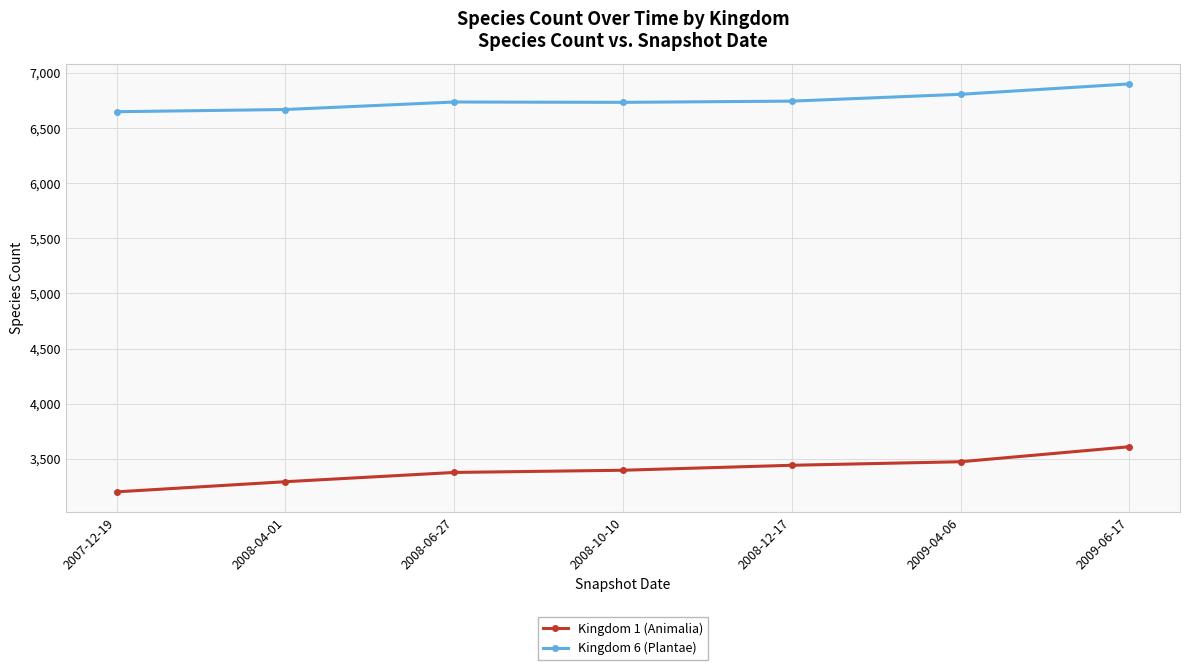

Rank the series by their average value, from lowest to highest.

Kingdom 1 (Animalia), Kingdom 6 (Plantae)